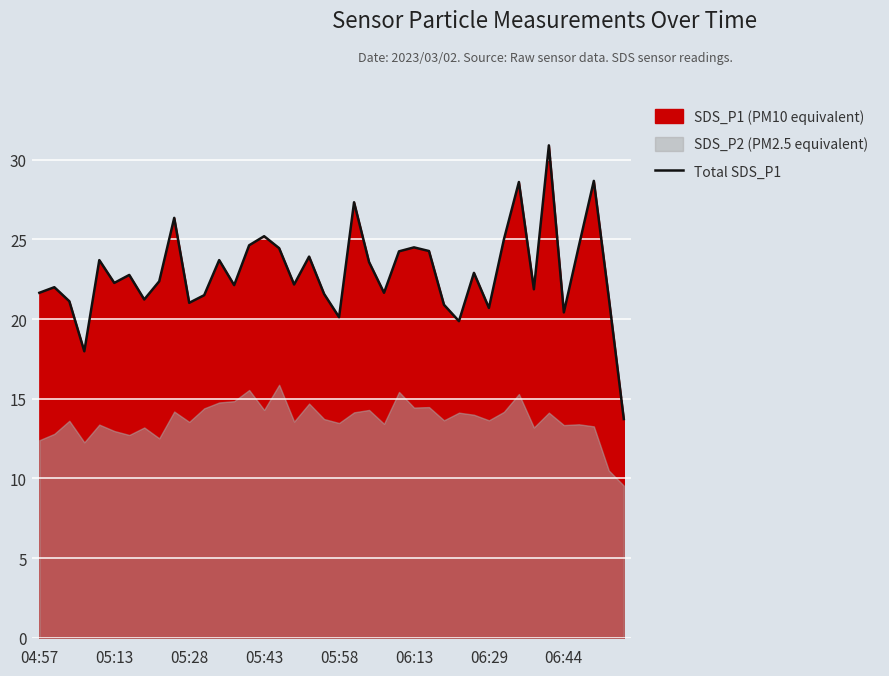

What is the lowest value of the Total SDS_P1 series?

13.7